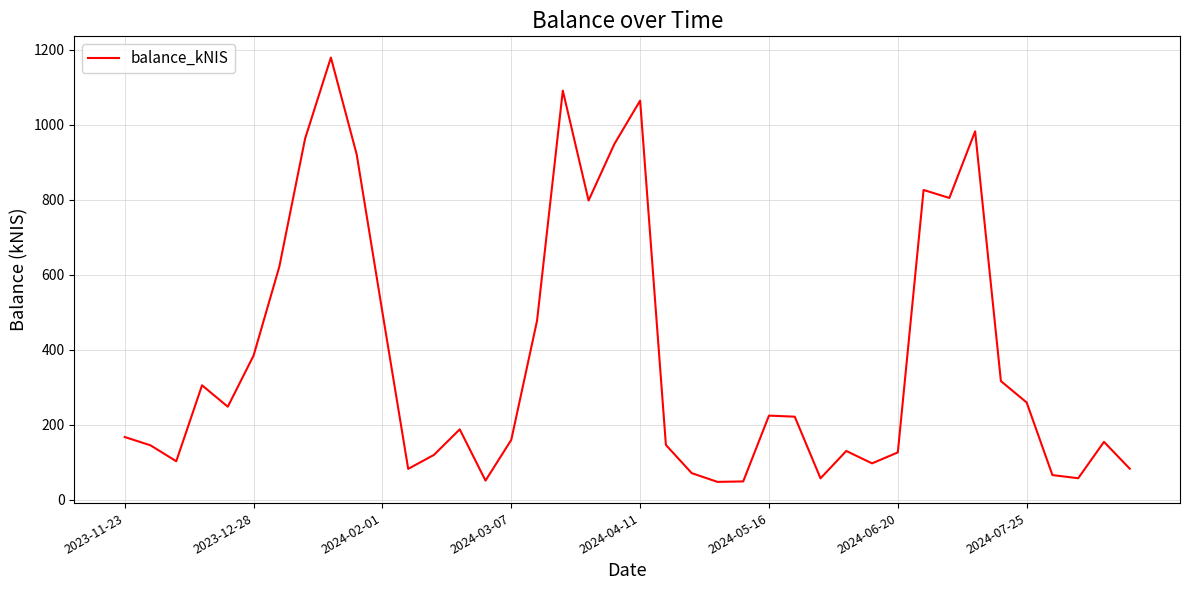

What is the minimum value shown in the chart?

48.0